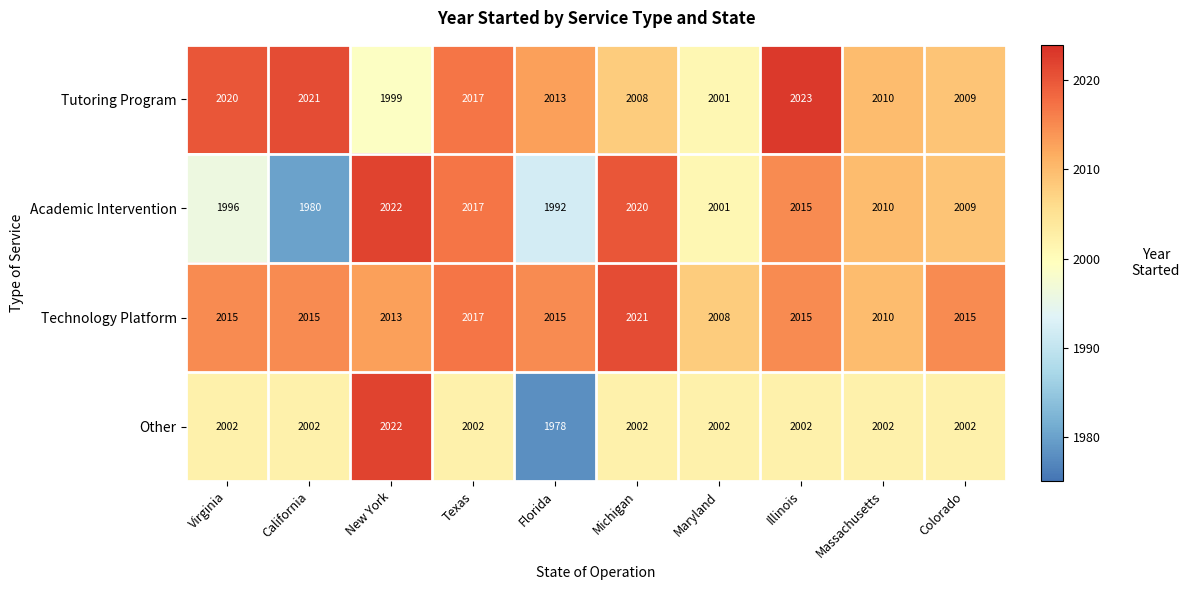

True or false: Academic Intervention has a value of 2974 at Florida.

False